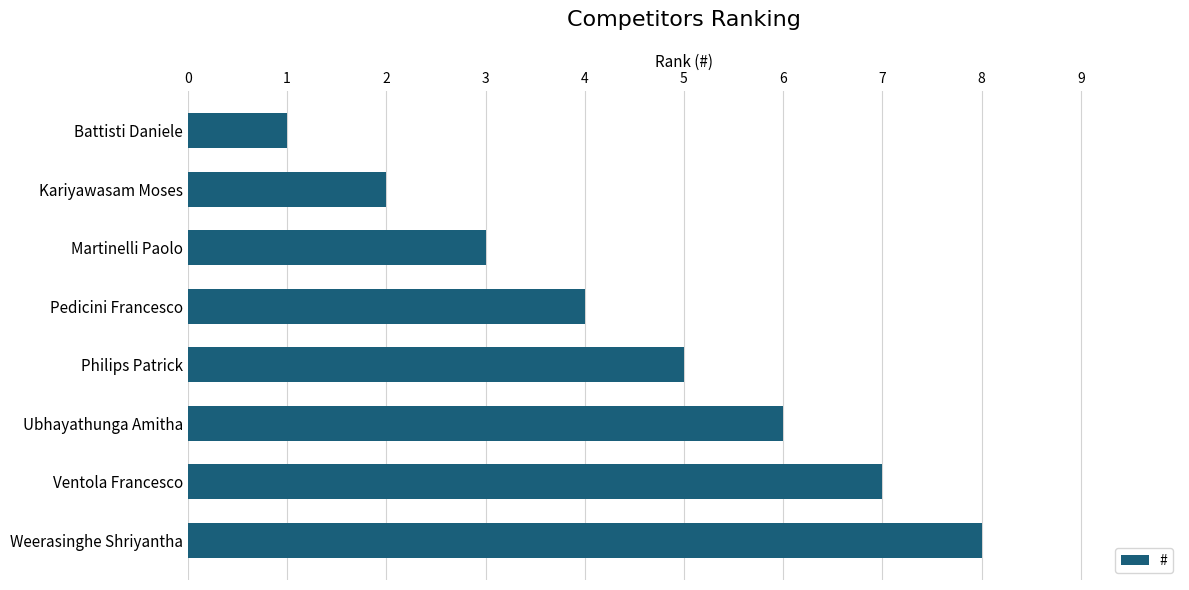

Count the values in the range 3 to 7.

5